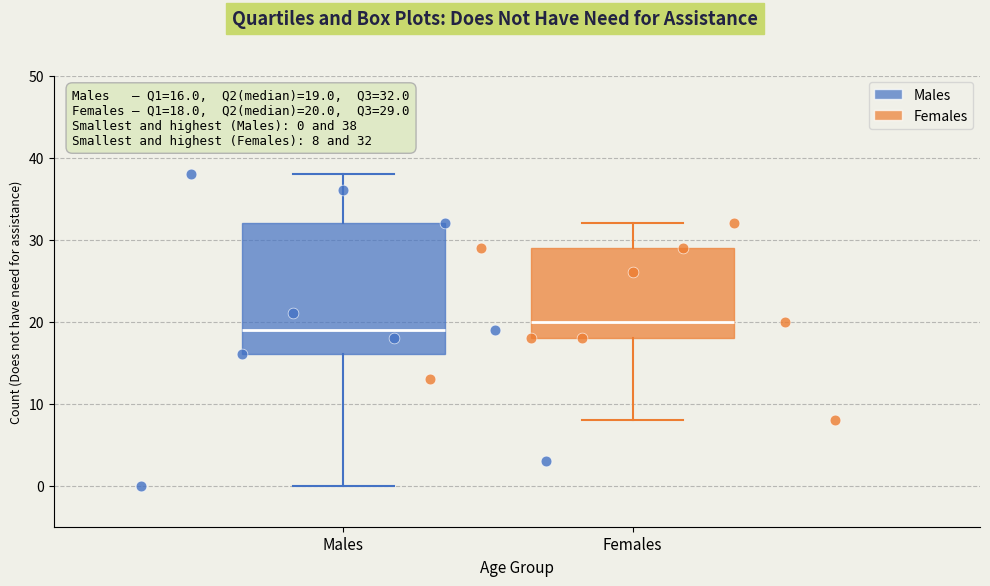

Which box's median line is the highest?

Females